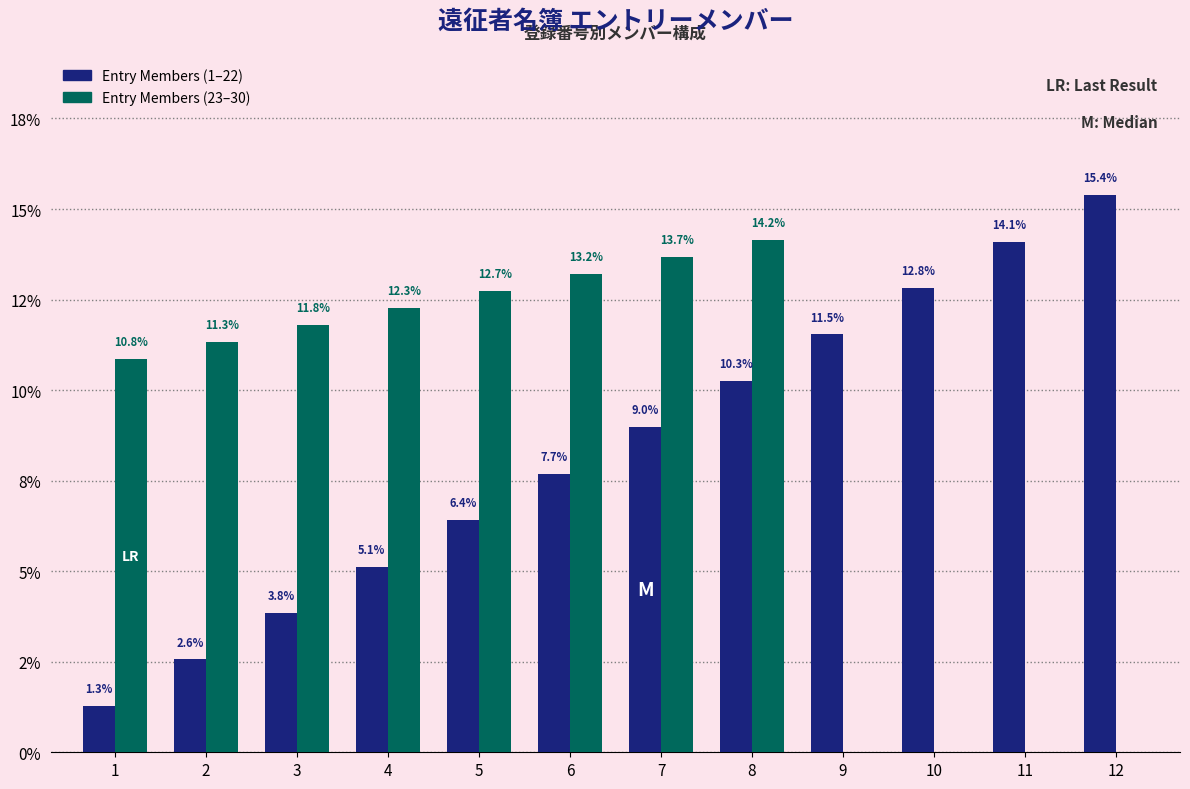

At which label does Entry Members (23–30) reach its peak?

8